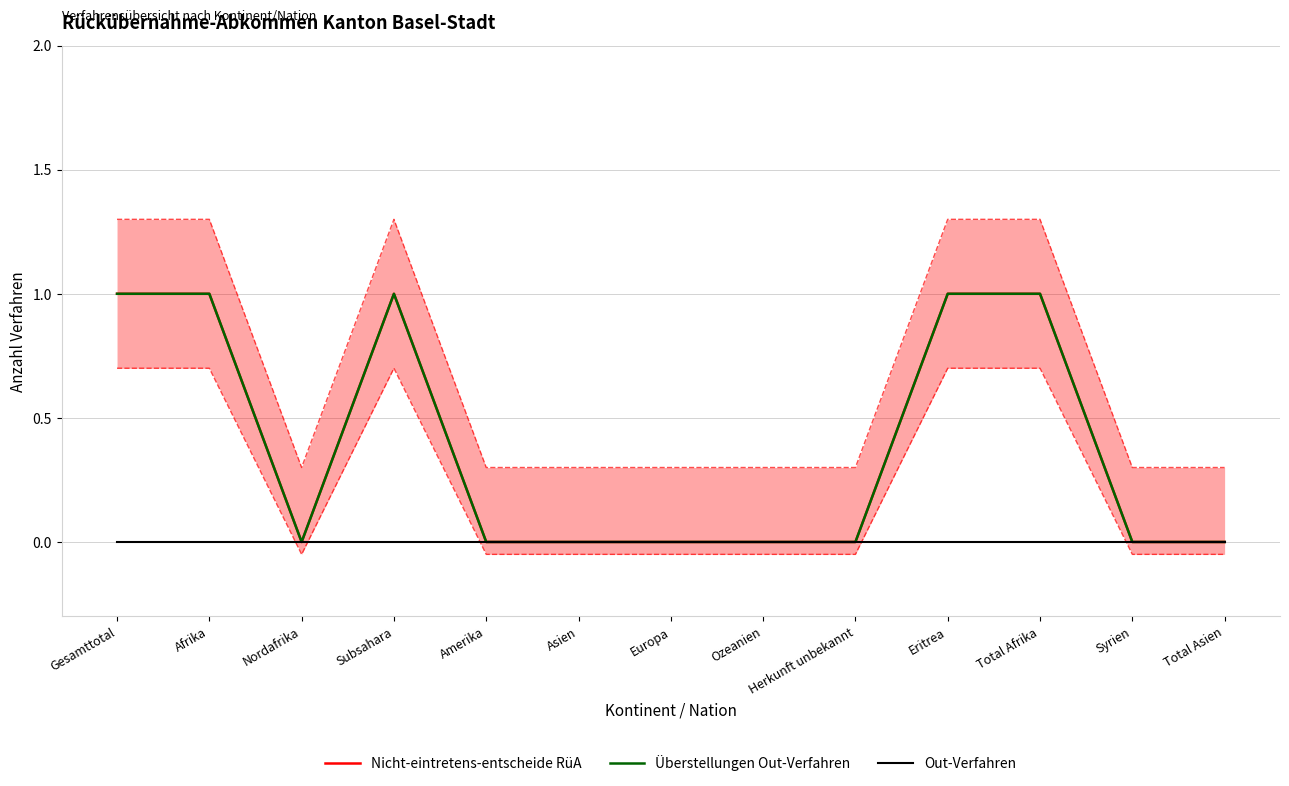

At how many categories does at least one series exceed 0?

5